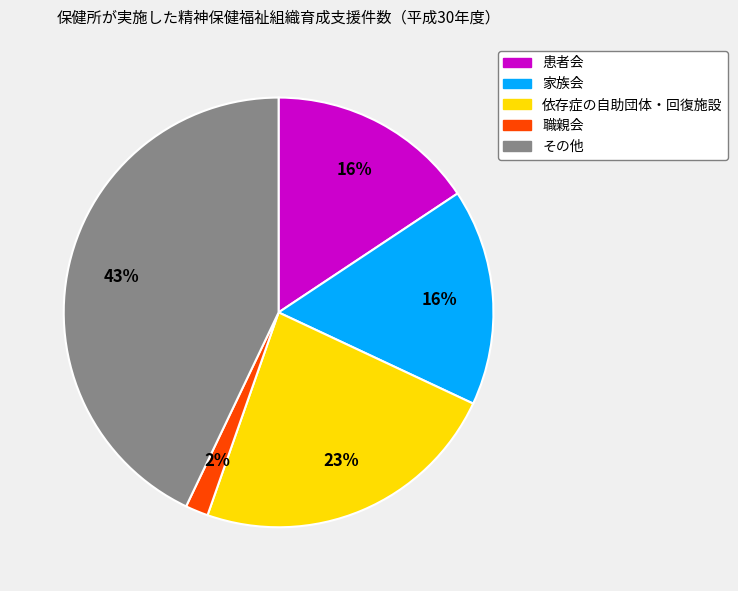

True or false: その他 accounts for 43% of the total.

True